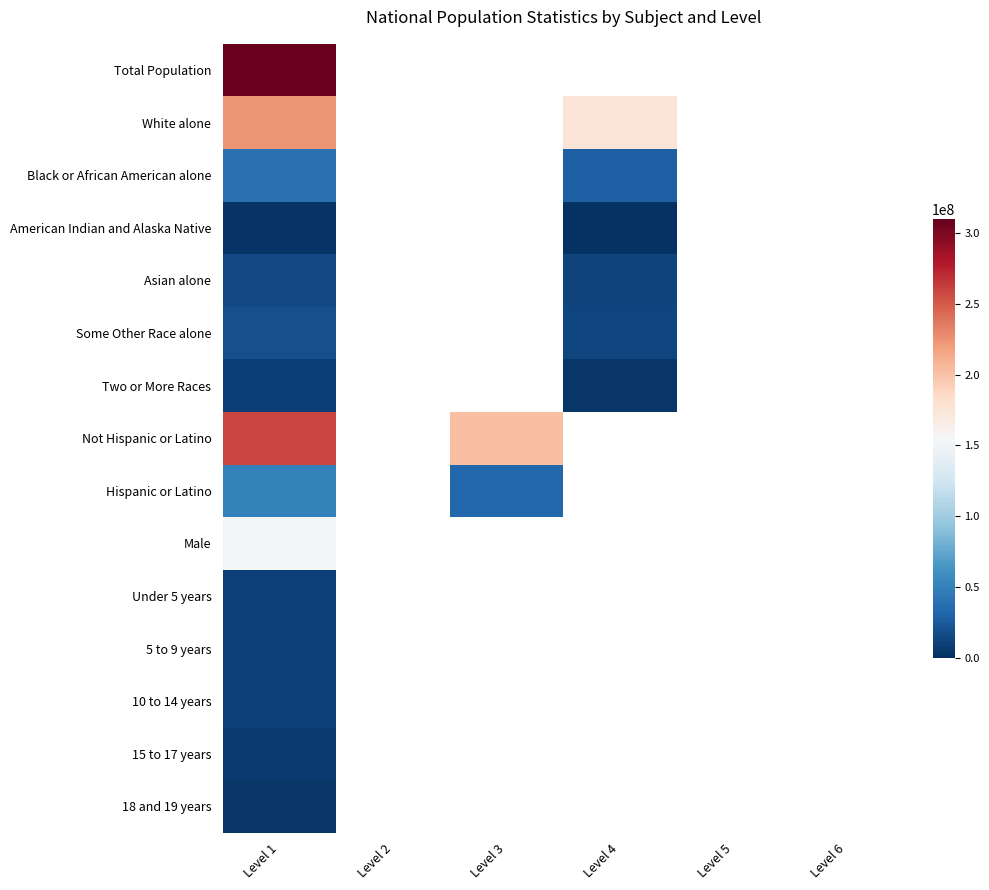

Which has a higher value, Level 5 or Level 4?

Level 4